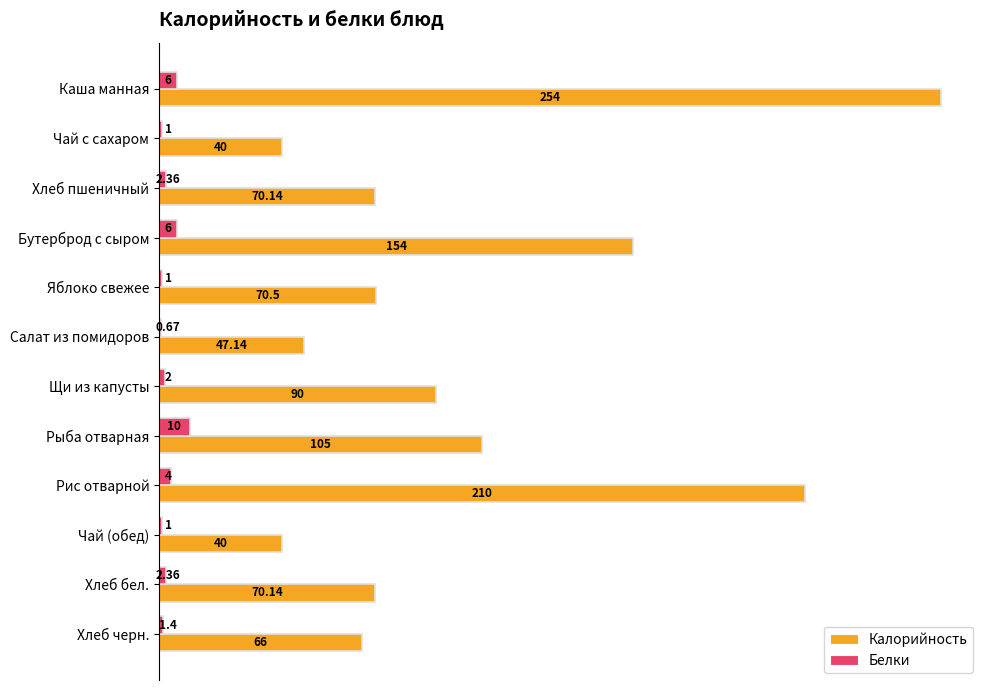

Where is Калорийность nearest to the value 147?

Бутерброд с сыром